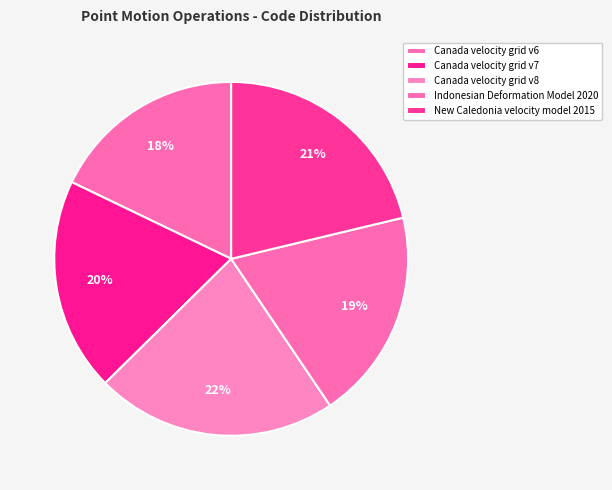

To the nearest percent, what percentage of the pie is Canada velocity grid v8?

22%